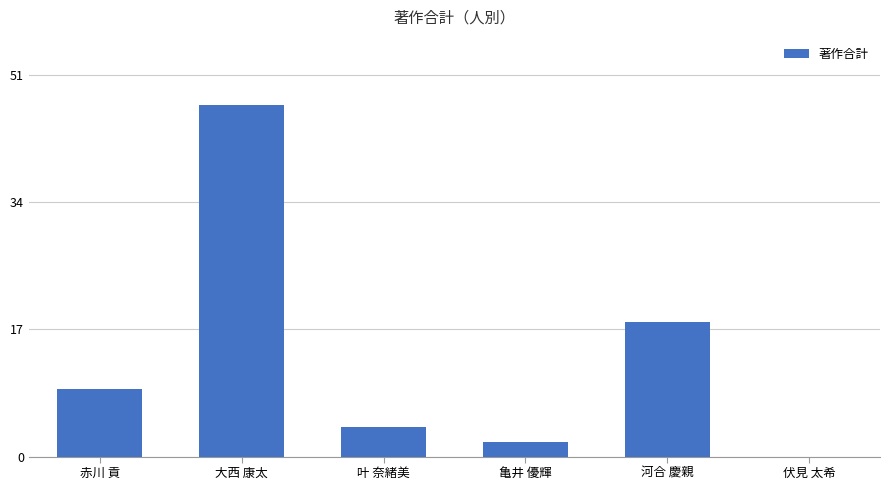

What is the sum of the values at 叶 奈緒美 and 亀井 優輝?

6